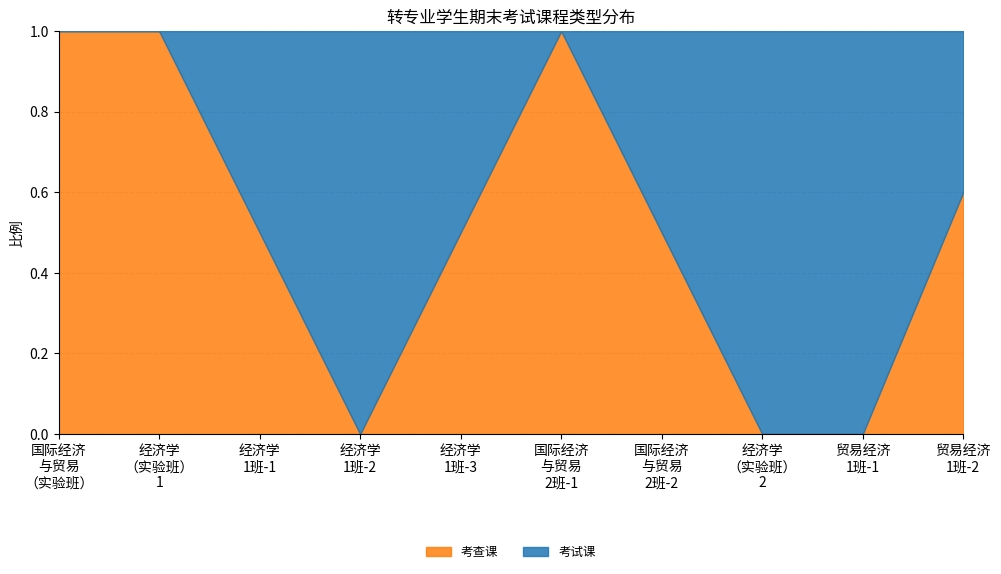

What is the sum of the 考试课 values at 贸易经济1班 and 经济学（实验班）?

8